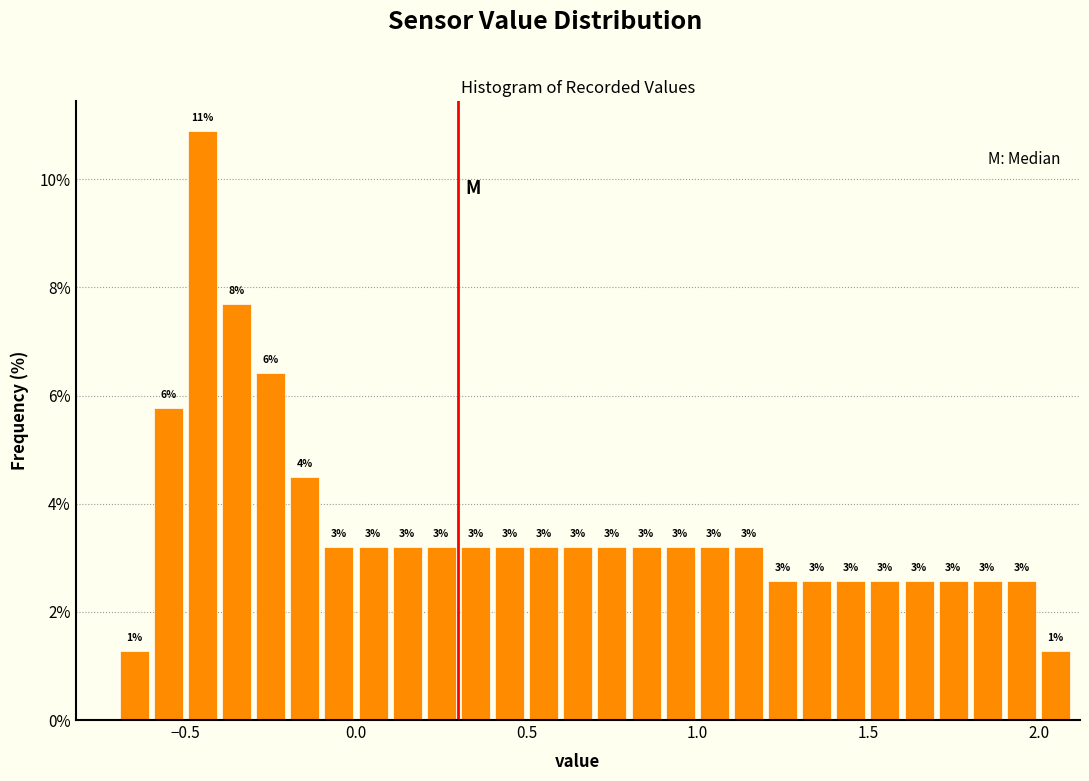

Around what value on the x-axis is the tallest bar? Give the approximate position of its centre, as read against the axis.

-0.45